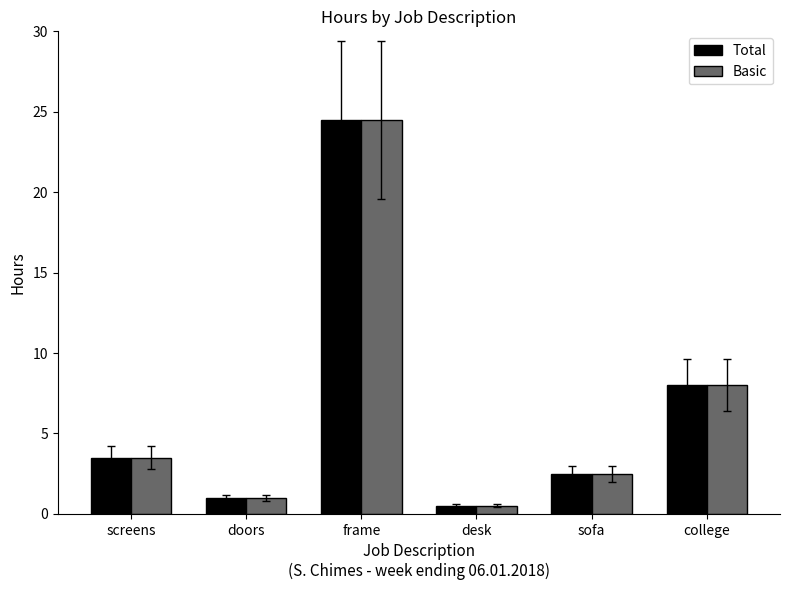

At which label does Total reach its minimum?

desk